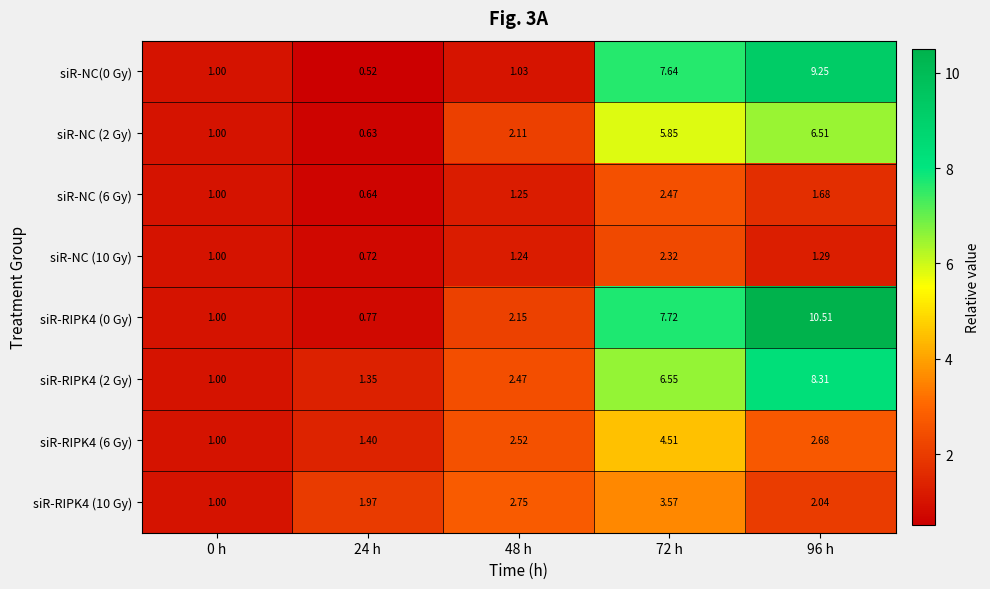

Is the value of siR-RIPK4 (6 Gy) at 72 h greater than the value of siR-RIPK4 (10 Gy) at 0 h?

Yes